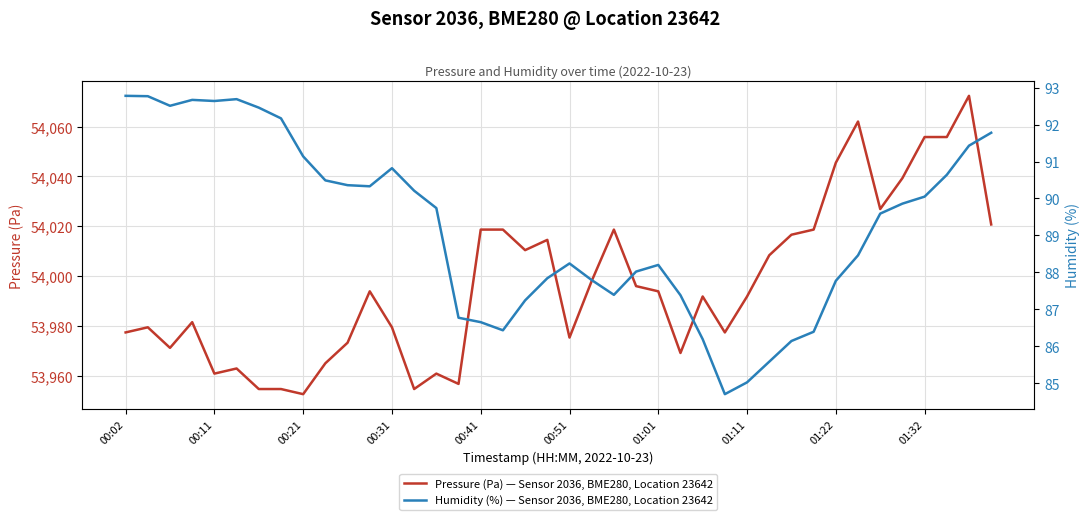

How many lines are shown in the chart?

2